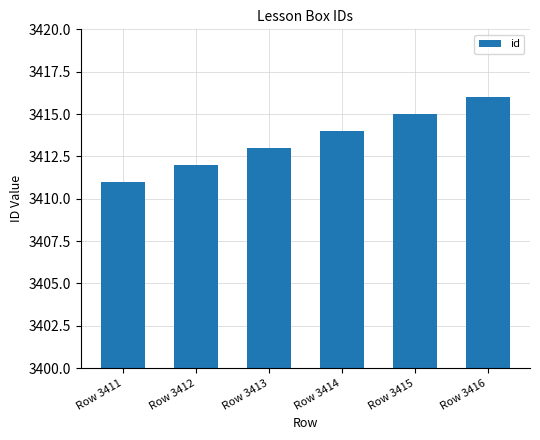

Where is the data nearest to the value 3413?

Row 3413